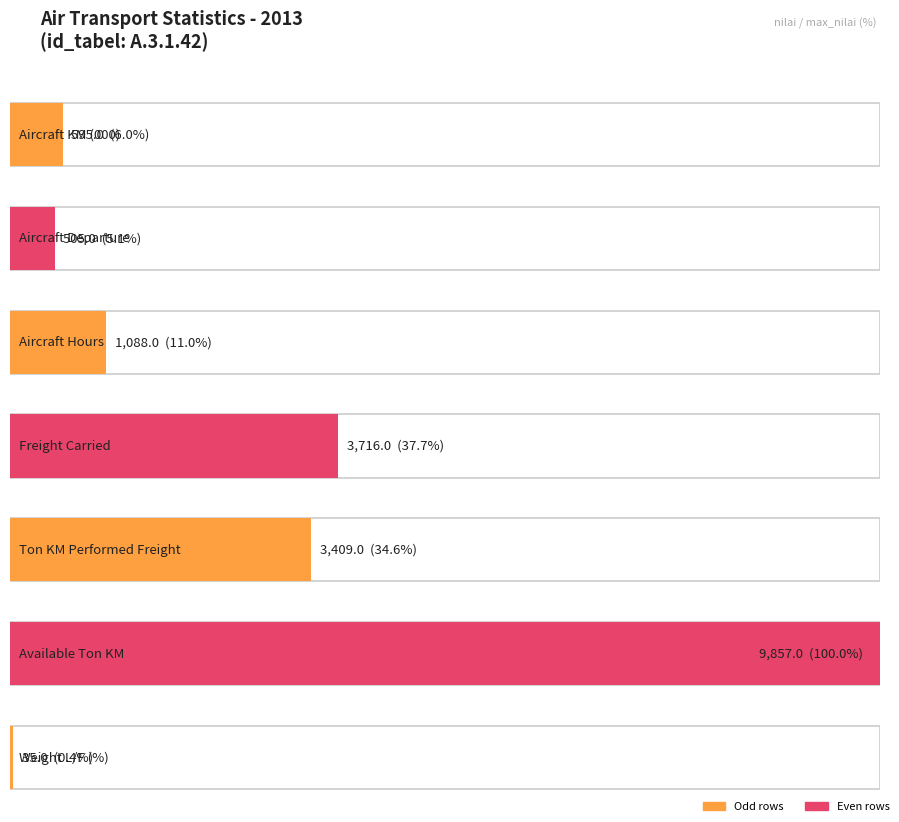

What is the average value?

2744